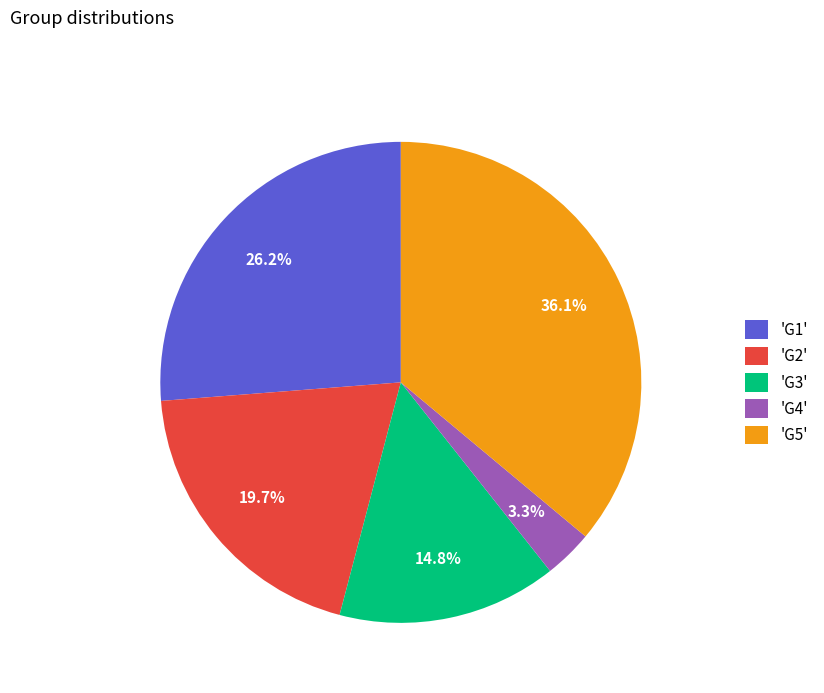

Which has a higher value, 'G4' or 'G1'?

'G1'